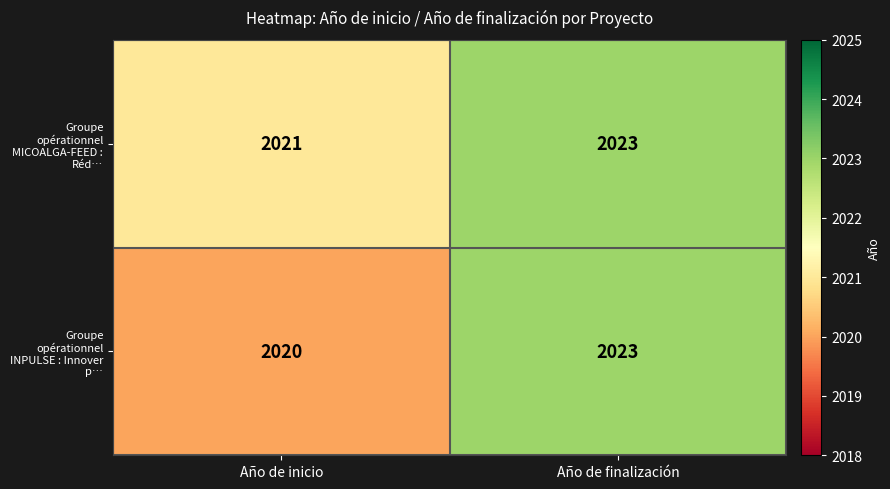

True or false: Groupe opérationnel MICOALGA-FEED : Réd… has a value of 2023 at Año de finalización.

True